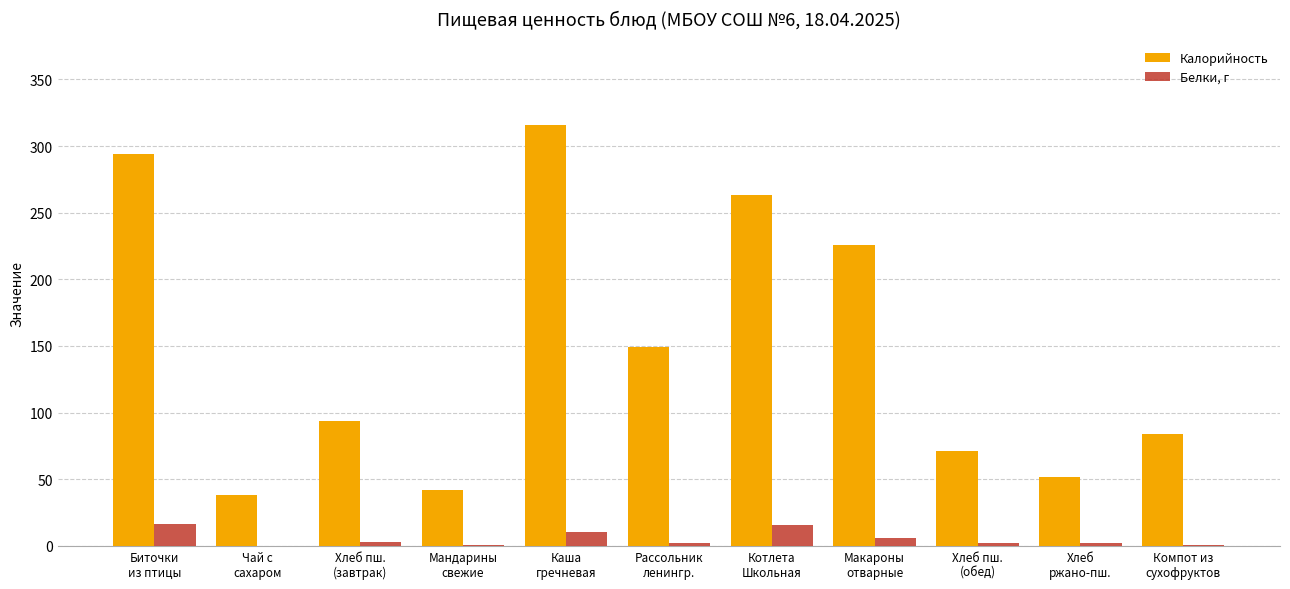

Which series has the largest total across all categories?

Калорийность